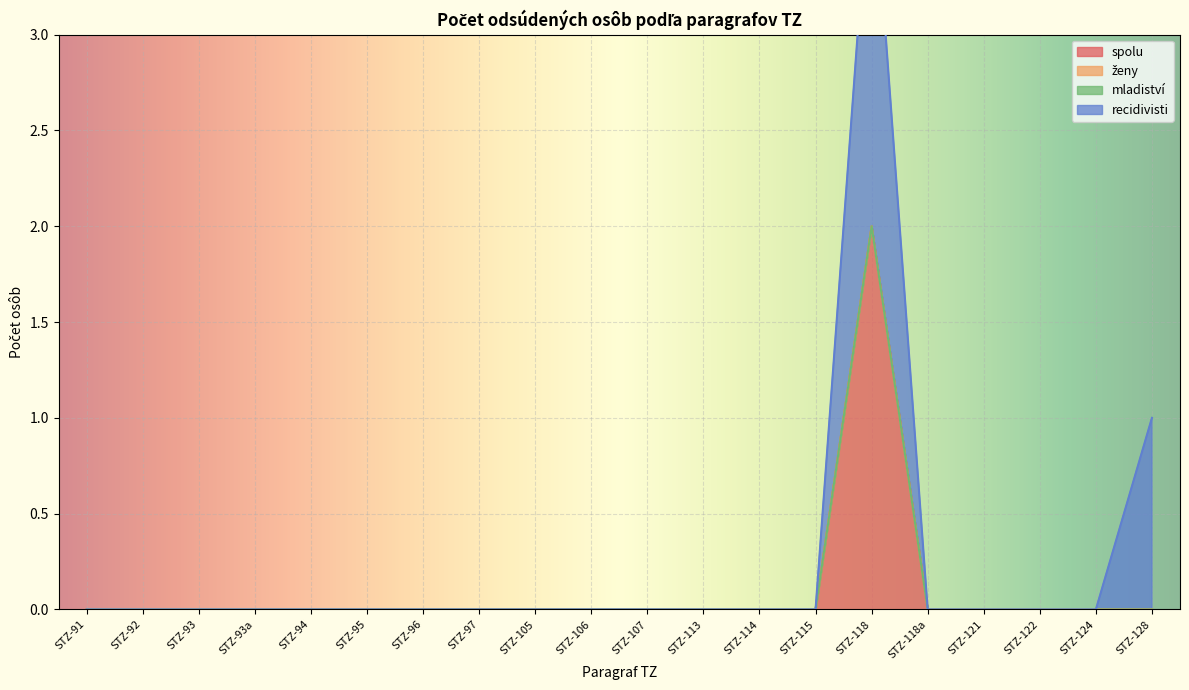

What position from the right is STZ-118a?

5